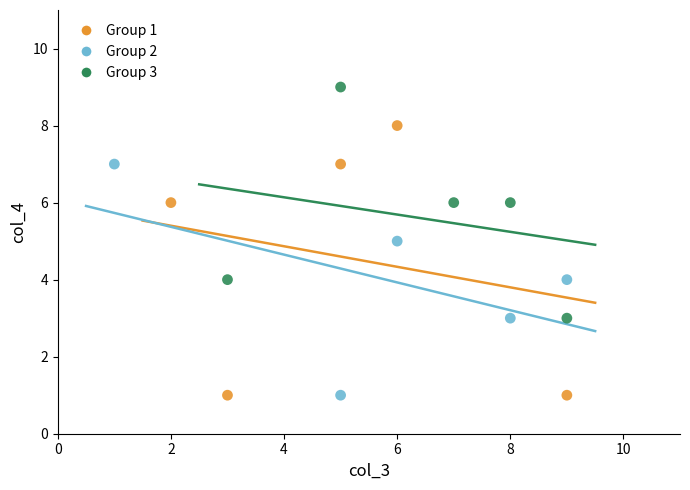

Which series has the largest Y range (max minus min)?

Group 1